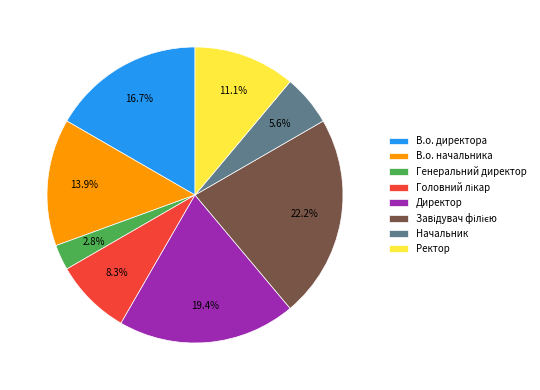

Which category has the smallest portion of the pie?

Генеральний директор